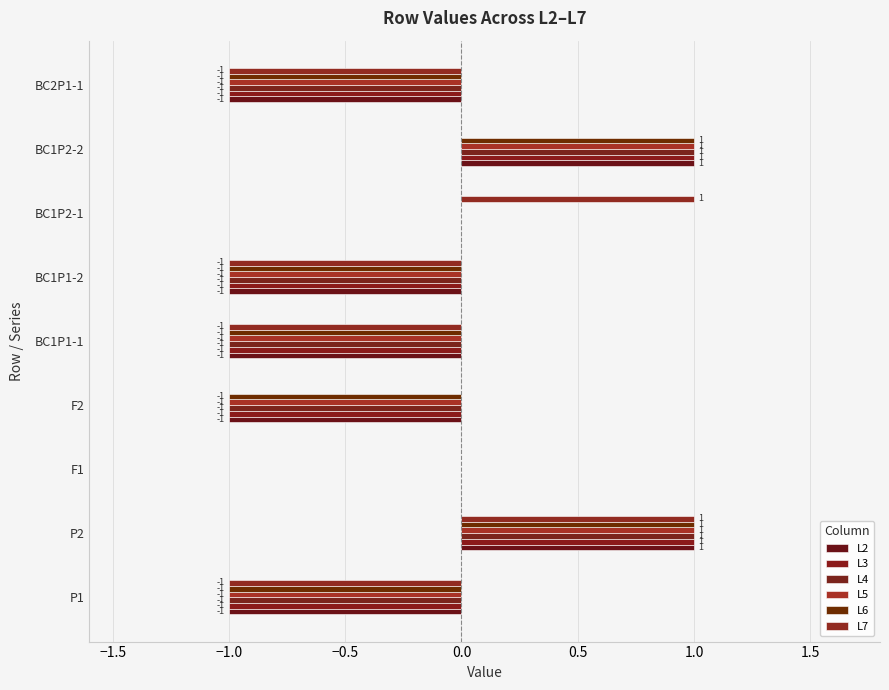

What is the difference between the maximum and second lowest values in the L6 series?

2